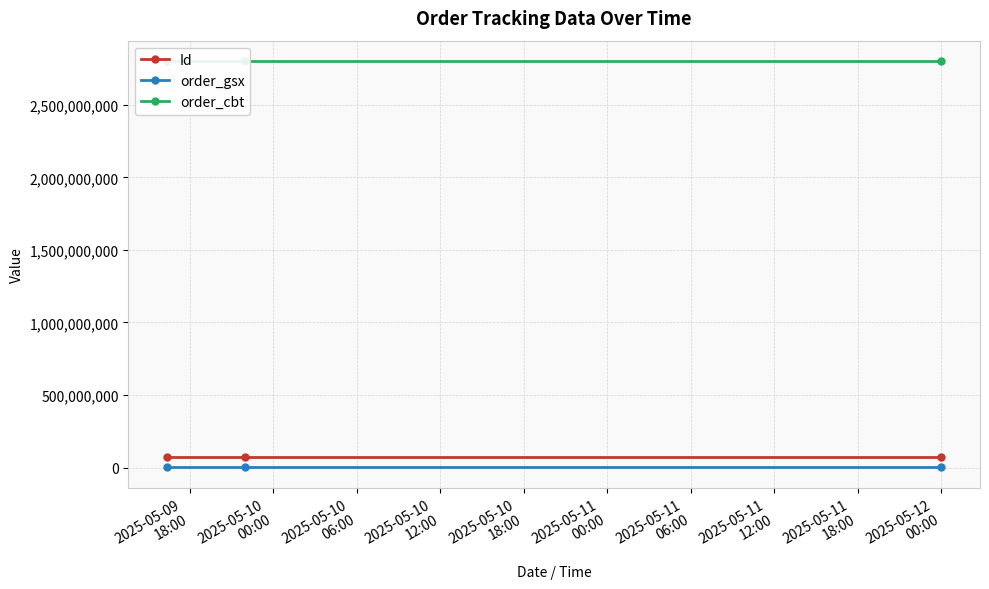

What is the lowest value of the Id series?

69855842